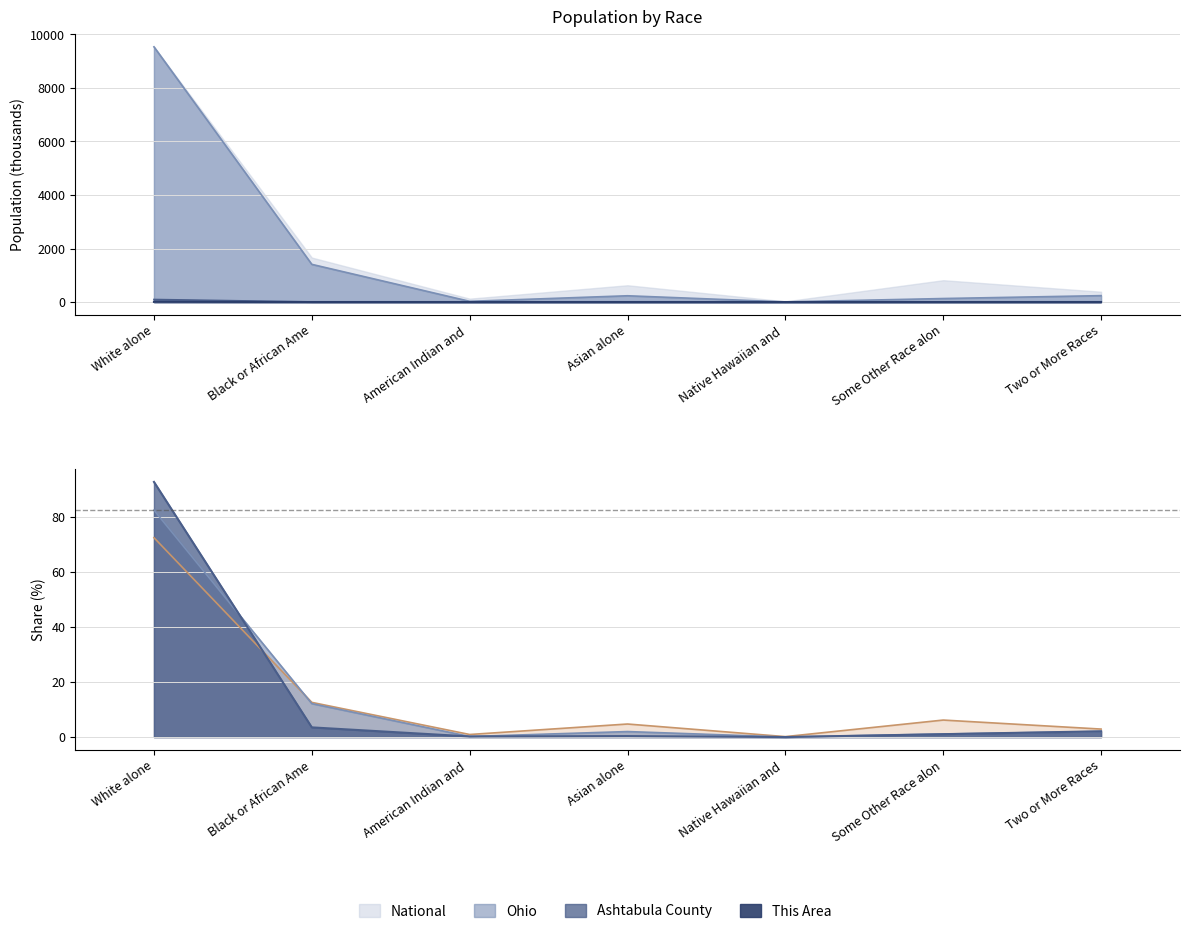

What is the difference between the second highest and second lowest values in the National series?

11.7